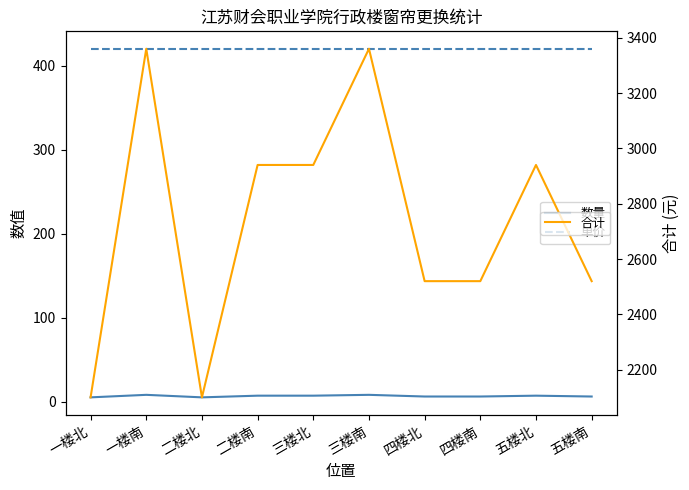

What is the maximum value for 单价?

420